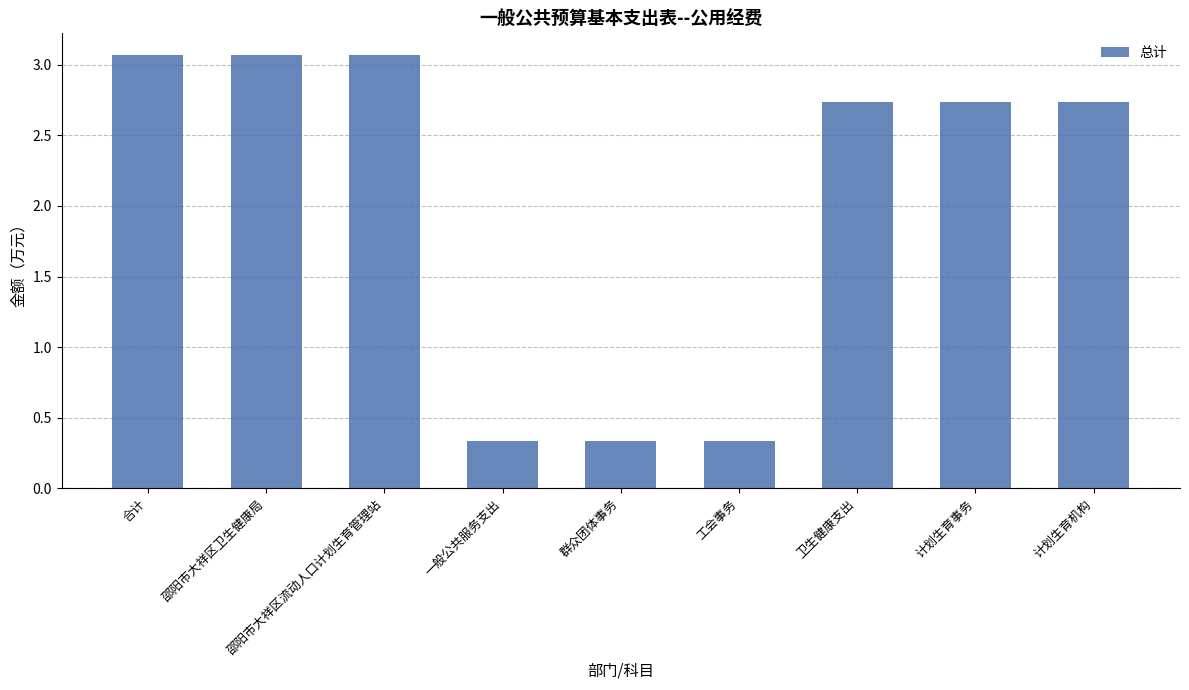

What is the maximum value shown in the chart?

3.1